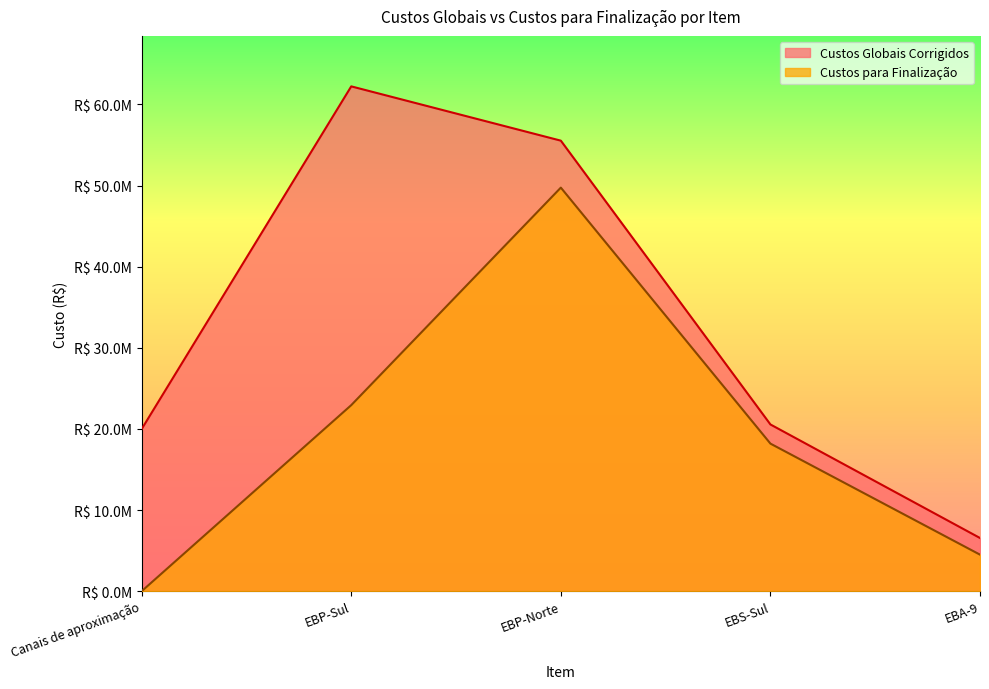

At which category is the sum across all series the highest?

EBP-Norte